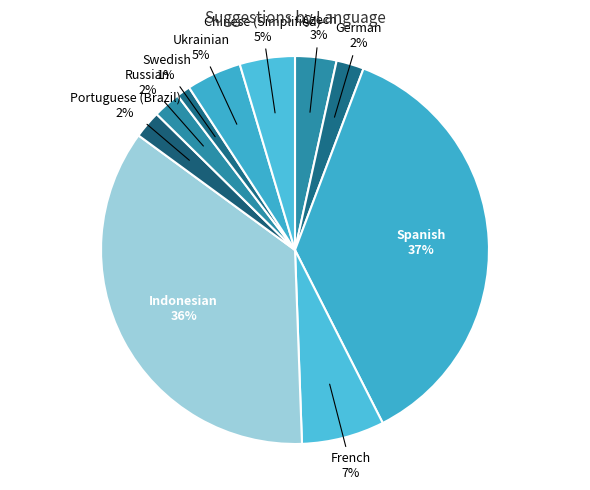

How many segments does this pie chart have?

10